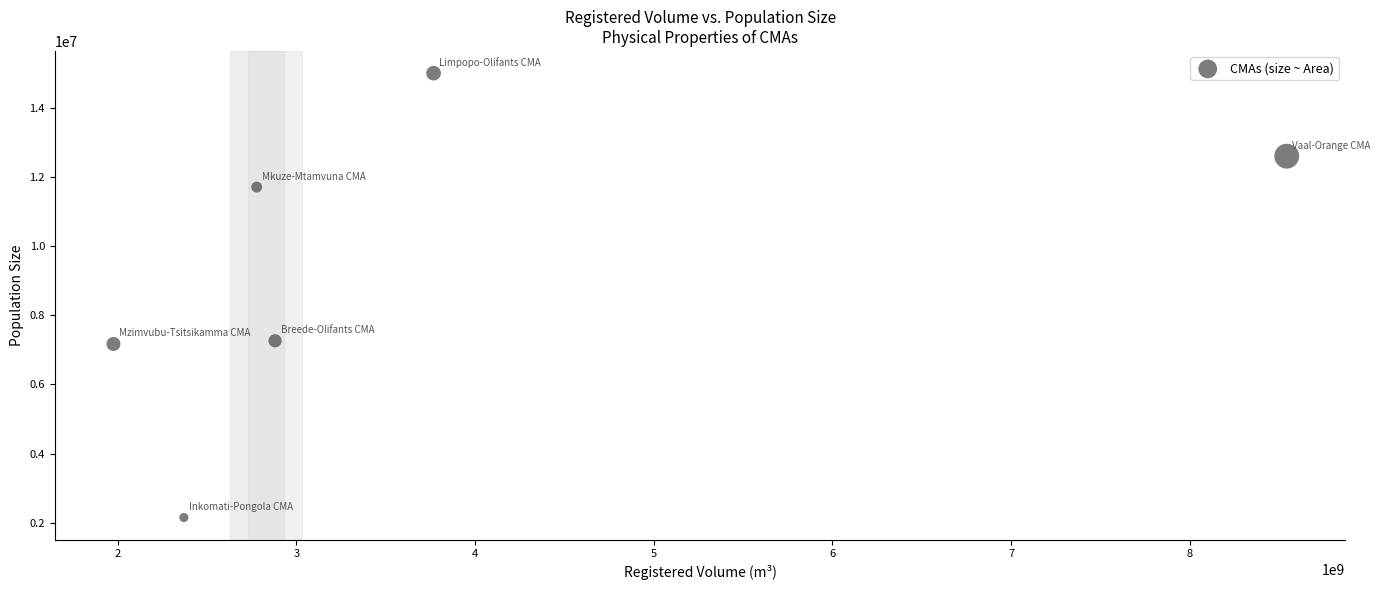

What is the average X value?

3719295848.5